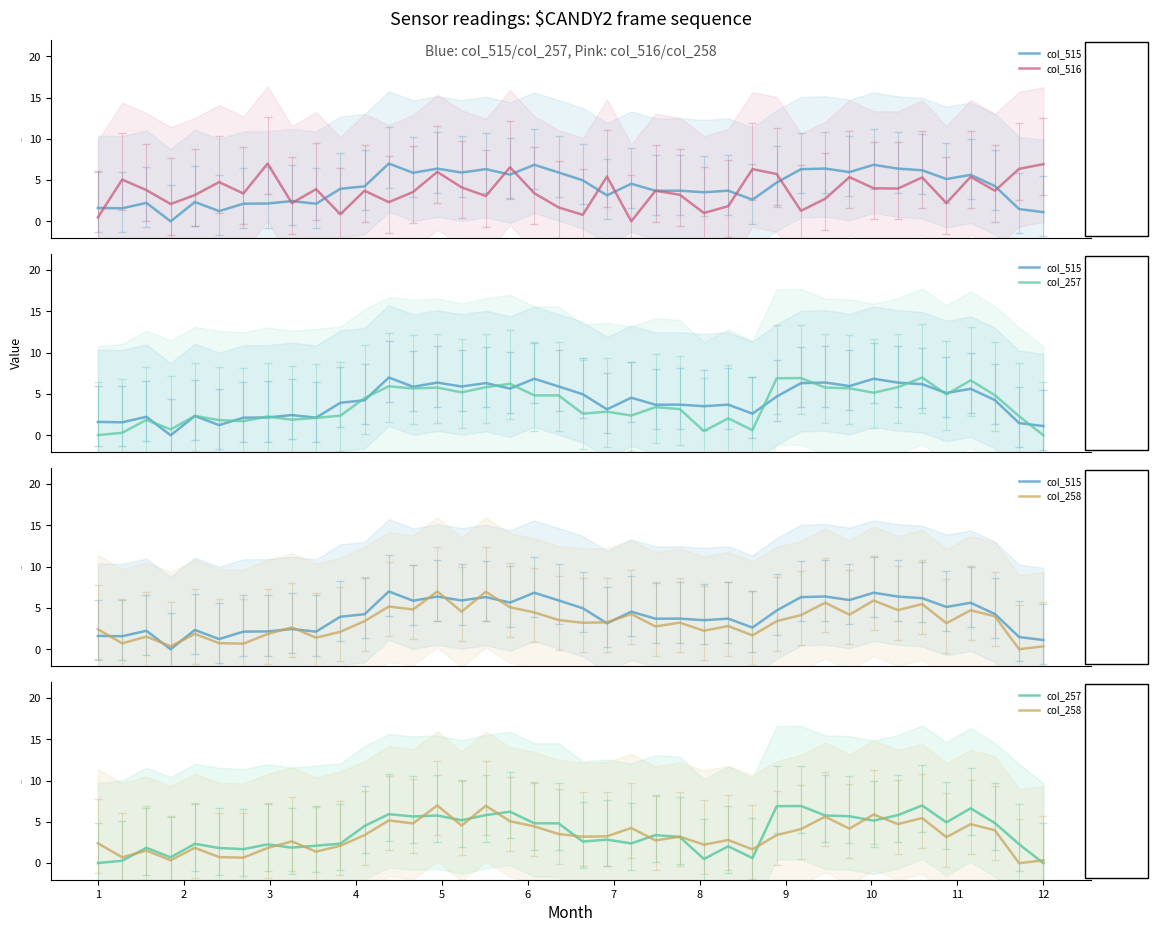

Rank the series by their maximum value, from lowest to highest.

col_515, col_516, col_257, col_258